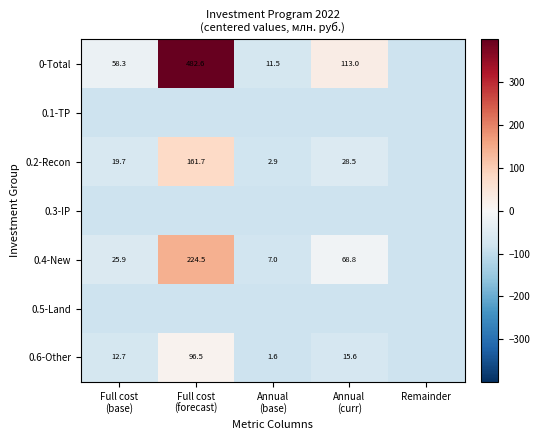

At which category does the chart reach its peak across all series?

Full cost
(forecast)